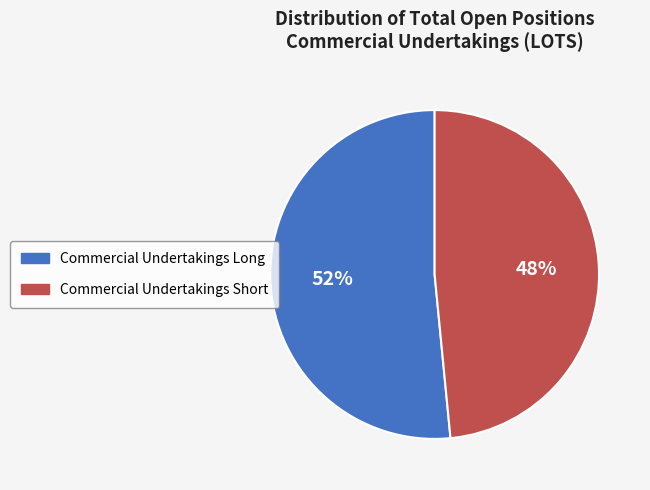

To the nearest percent, what portion does Commercial Undertakings Short represent?

48%